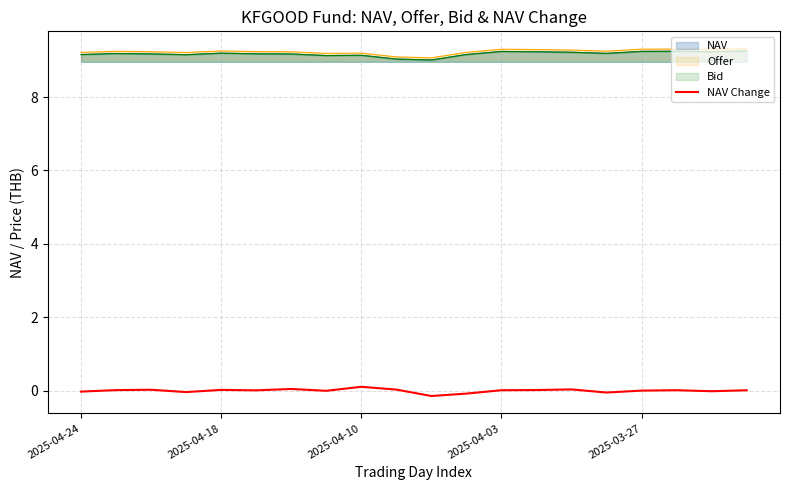

What is the difference between the maximum and minimum values?

0.3